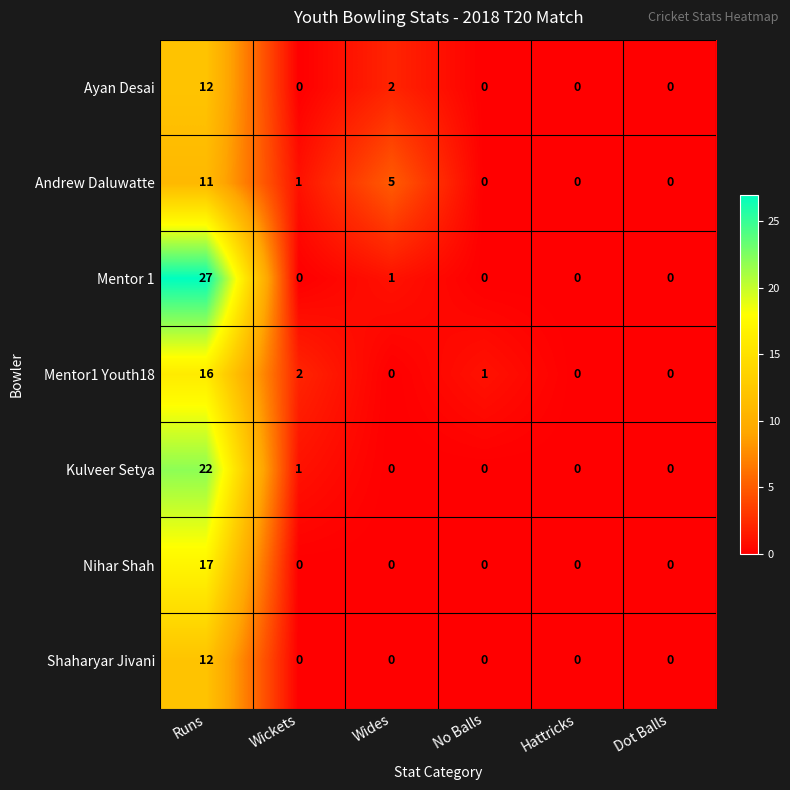

What is the spread (max minus min) of values at Wickets?

2